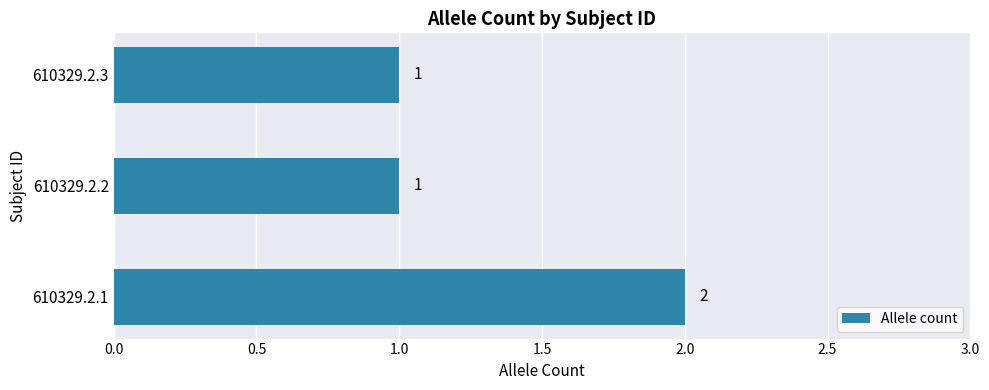

Is it true that the value at 610329.2.3 is 1?

True